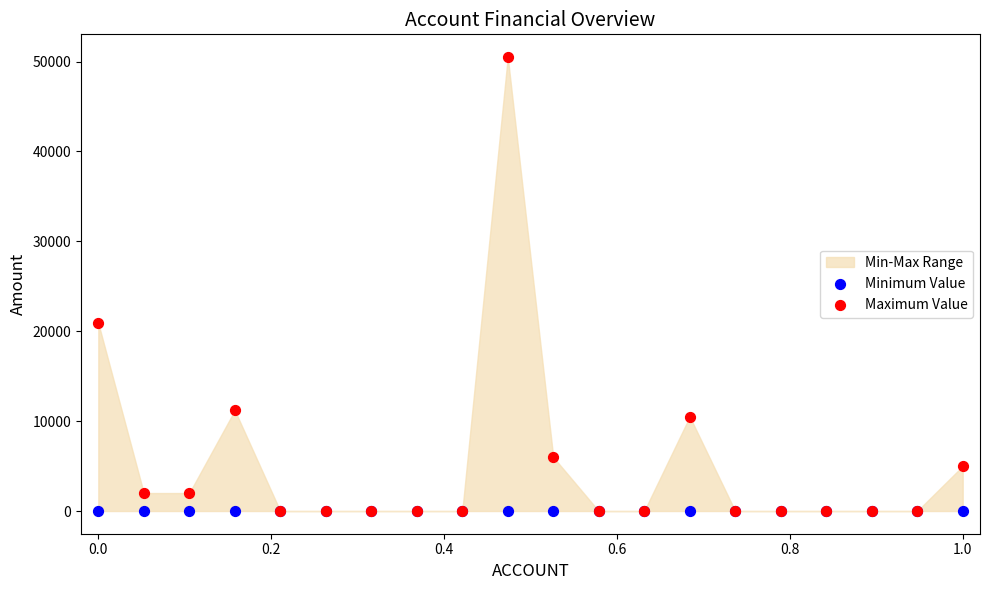

Across all series, what Y value is closest to 25250?

20900